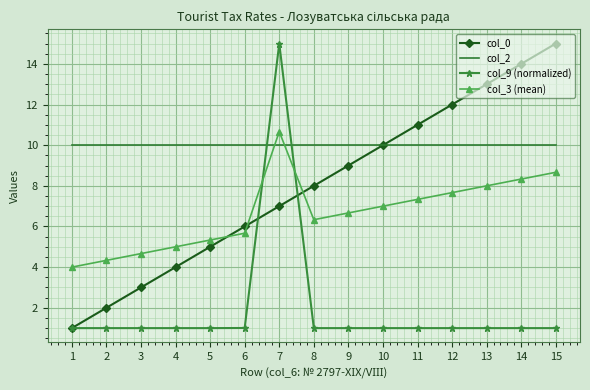

Between 3 and 7, which series saw the biggest shift?

col_9 (normalized)